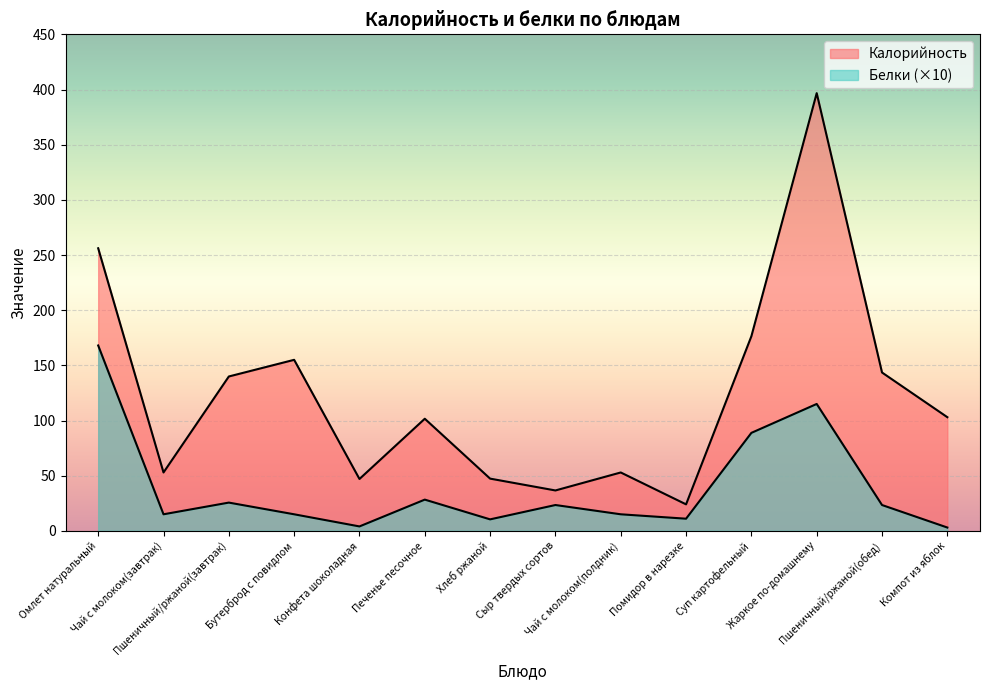

Is the value of Белки at Компот из яблок greater than the value of Калорийность at Чай с молоком(завтрак)?

No